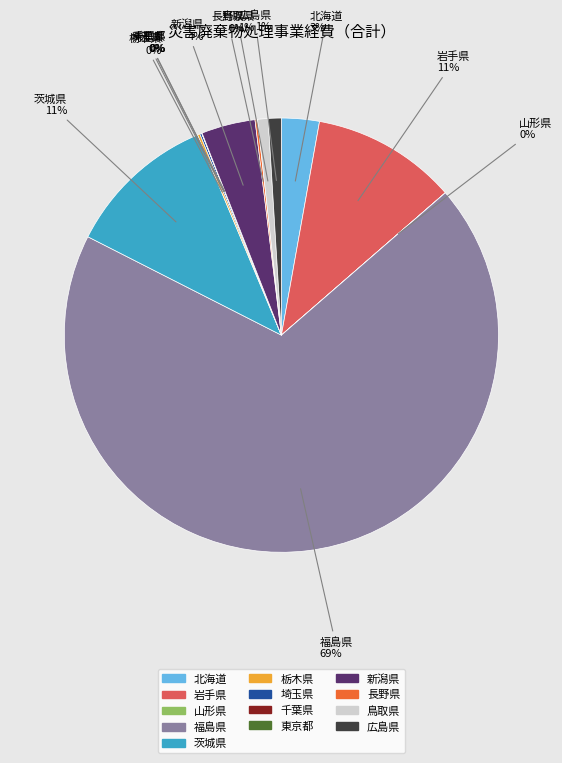

What percentage is the 茨城県 slice, to the nearest percent?

11%